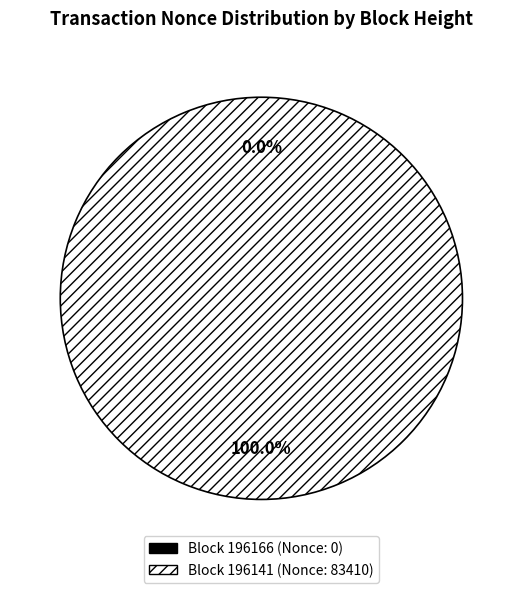

The 196166 slice represents 0% of the pie. True or false?

True